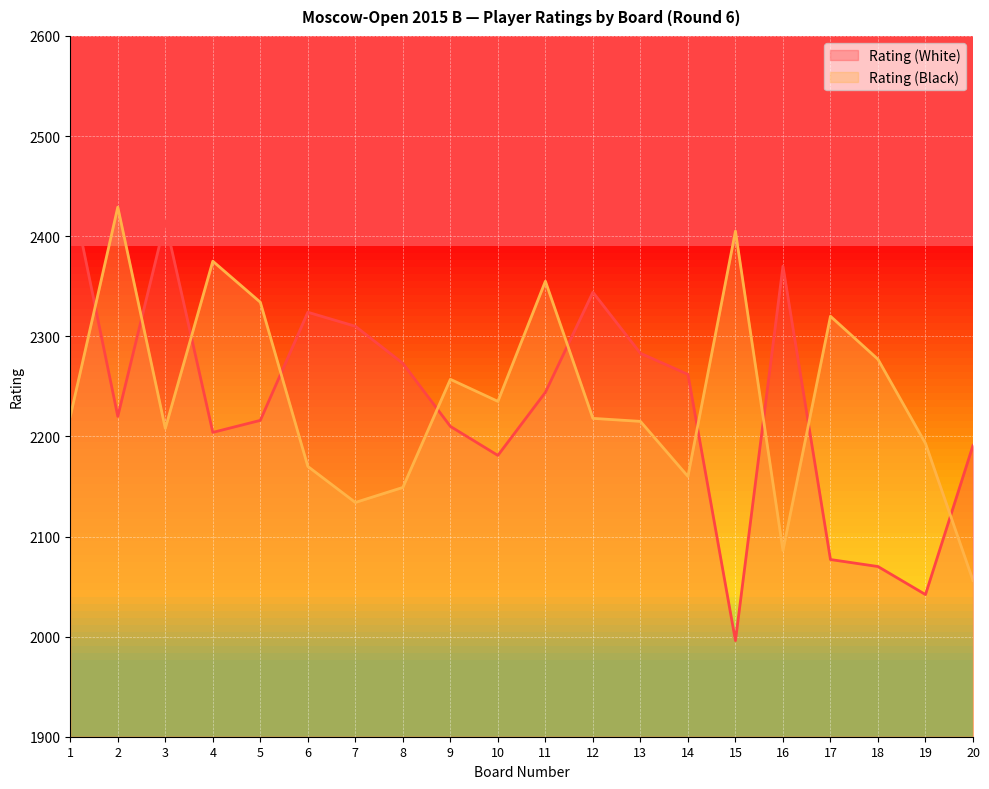

What is the minimum value shown in the chart?

1996